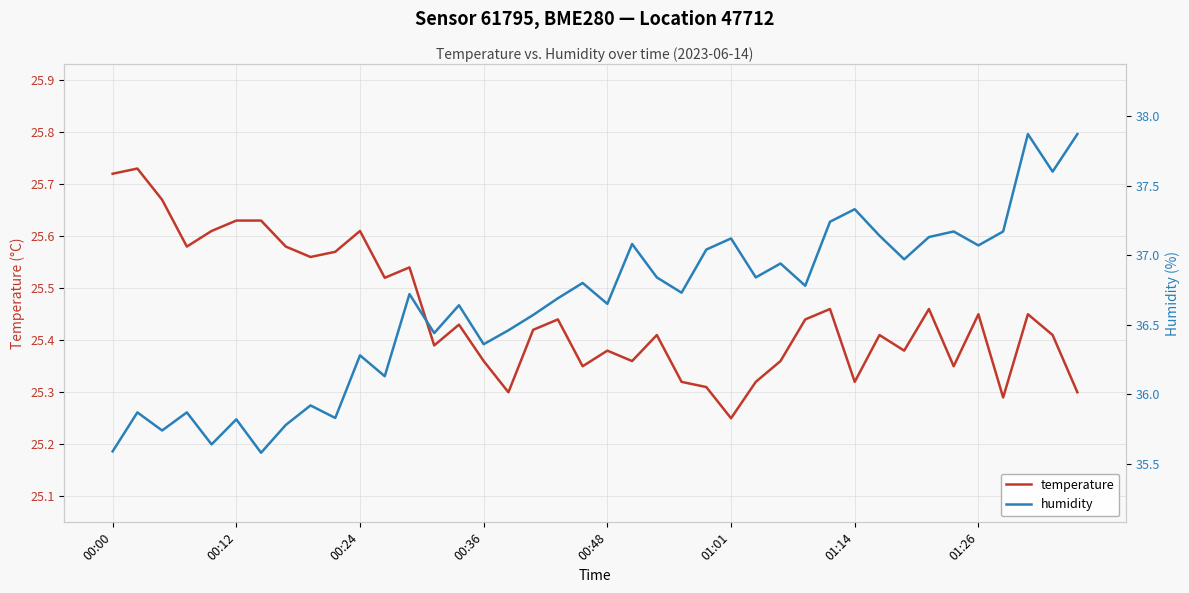

At which label is temperature closest to 25?

01:01